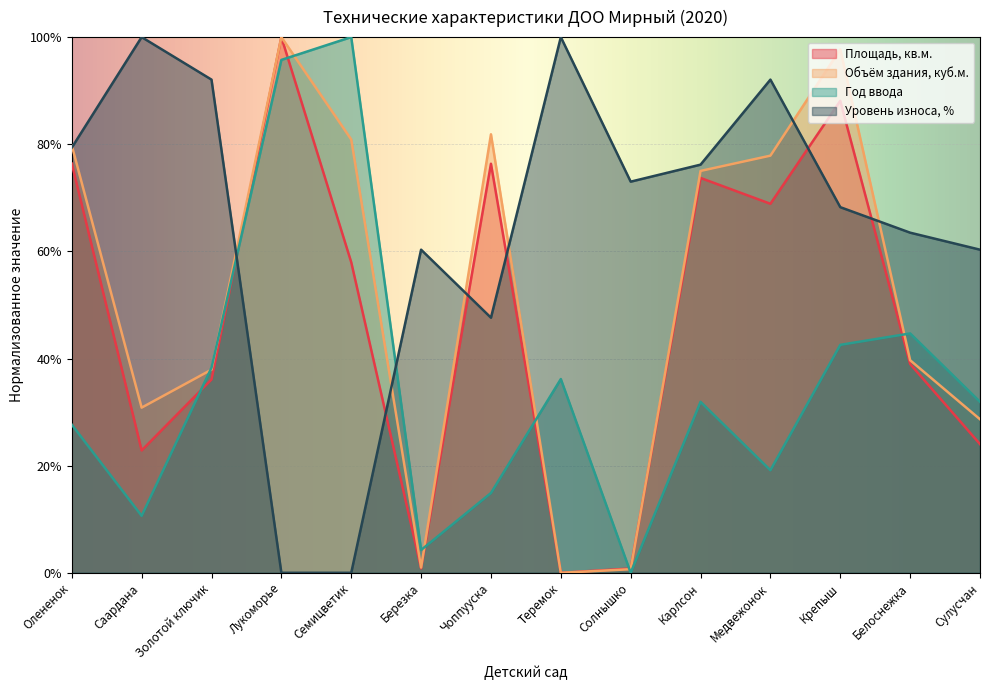

What position from the left is Крепыш?

12